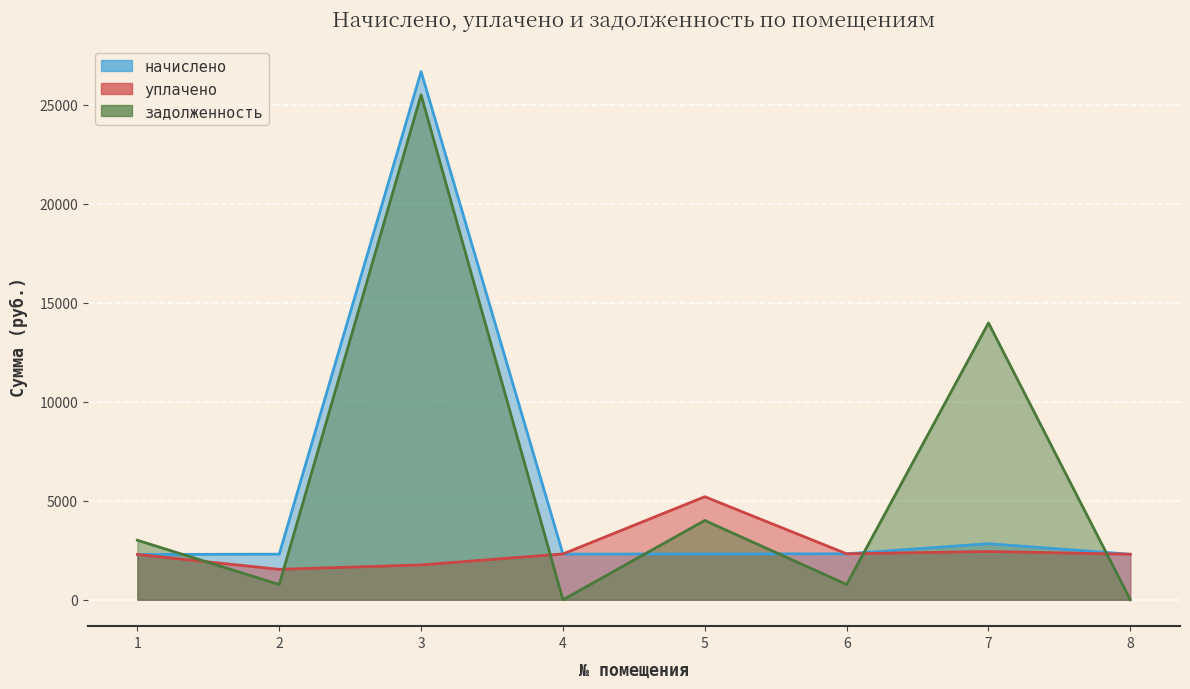

Is the value of уплачено at 3 greater than the value of начислено at 4?

No